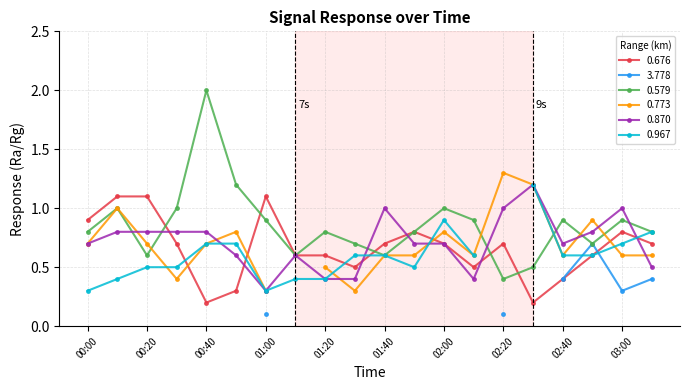

What is the average value of the 0.676 series?

0.7